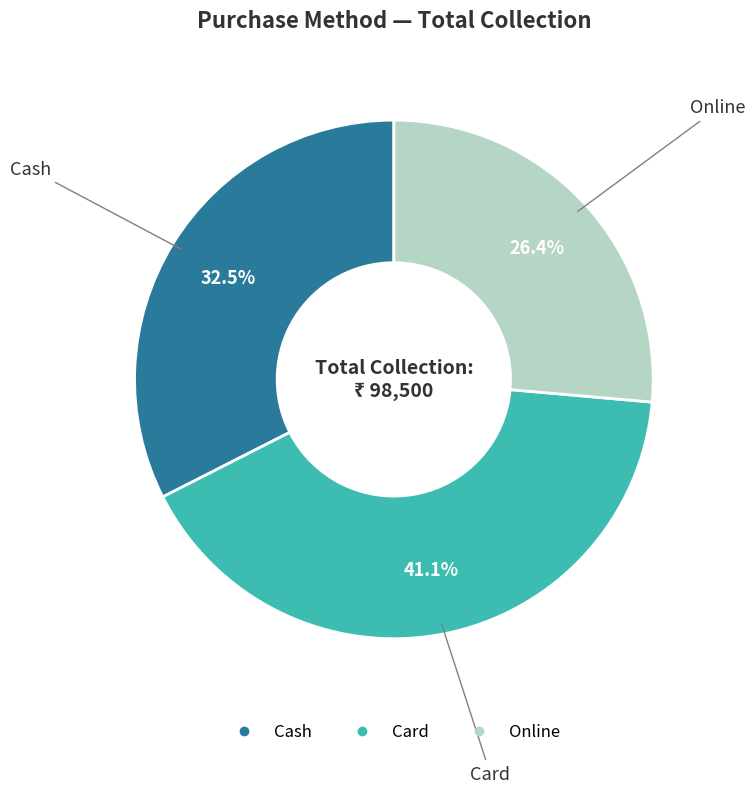

What percentage is NOT represented by Card?

58.9%